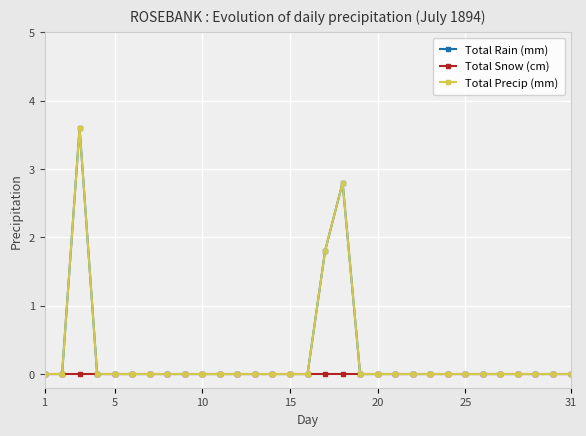

Does the chart have visible grid lines?

Yes